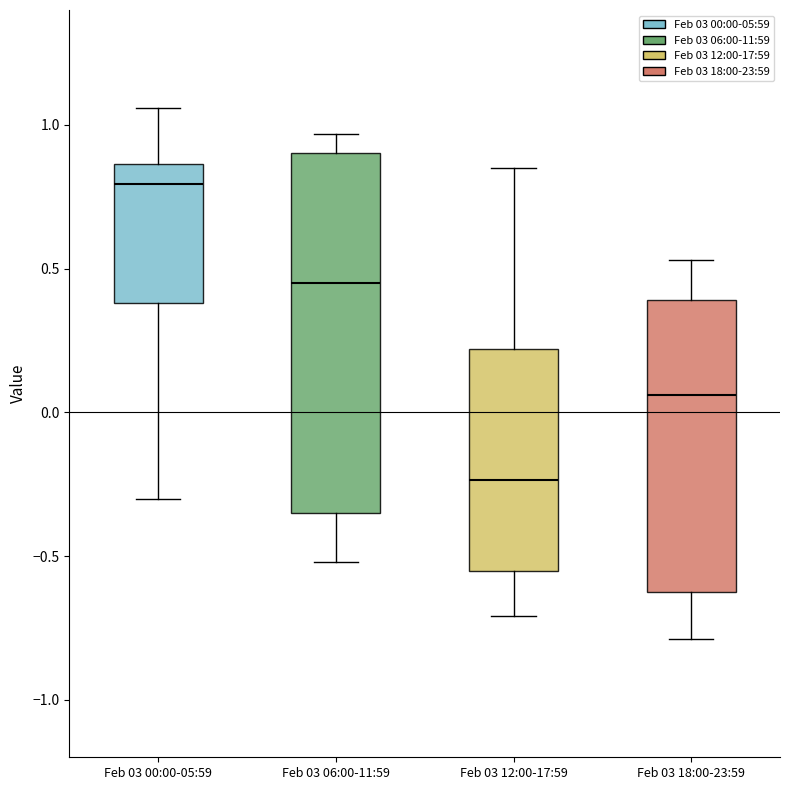

Which box has the lowest median line?

Feb 03 12:00-17:59